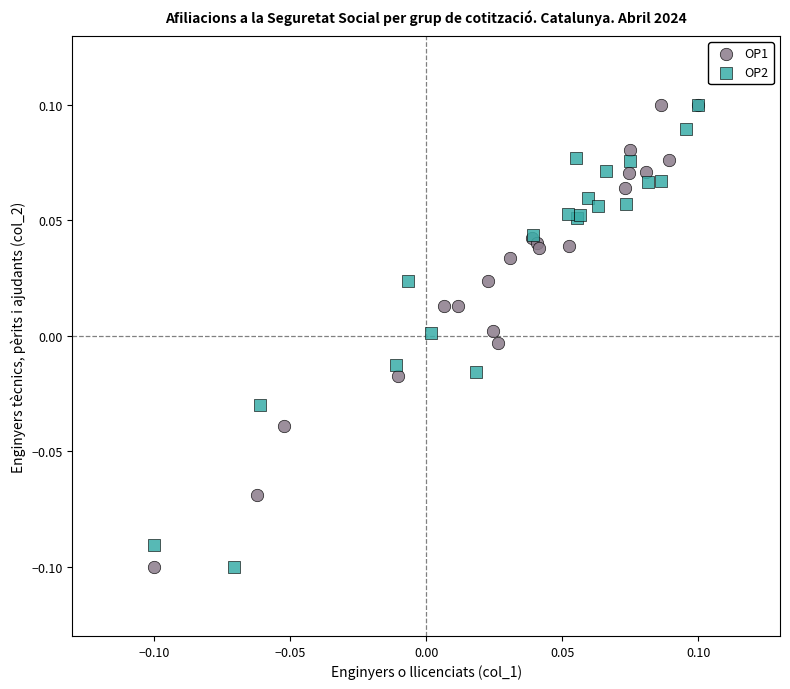

What are all the series names shown in the legend?

OP1, OP2